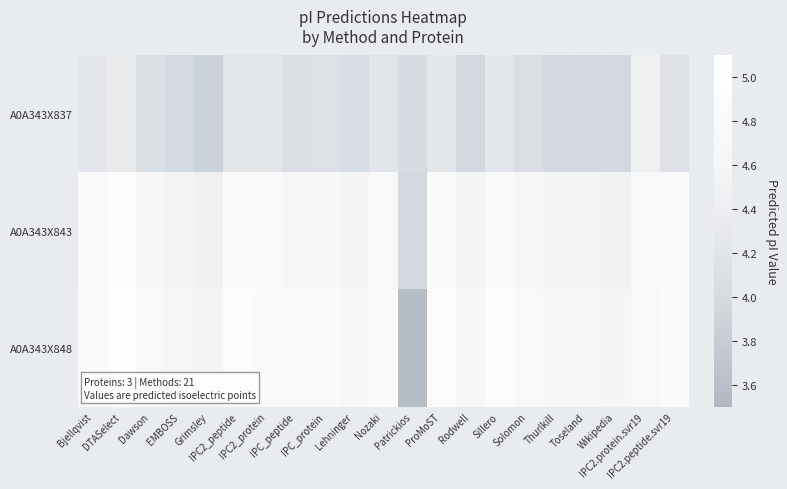

Reading left to right, what are all the values shown in this chart?

A0A343X837: Bjellqvist=4.3	DTASelect=4.4	Dawson=4.1	EMBOSS=4.0	Grimsley=3.9	IPC2_peptide=4.2	IPC2_protein=4.2	IPC_peptide=4.1	IPC_protein=4.1	Lehninger=4.0	Nozaki=4.2	Patrickios=4.0	ProMoST=4.3	Rodwell=4.0	Sillero=4.3	Solomon=4.1	Thurlkill=4.0	Toseland=4.0	Wikipedia=4.0	IPC2.protein.svr19=4.5	IPC2.peptide.svr19=4.2
A0A343X843: Bjellqvist=4.8	DTASelect=4.9	Dawson=4.6	EMBOSS=4.5	Grimsley=4.5	IPC2_peptide=4.8	IPC2_protein=4.8	IPC_peptide=4.6	IPC_protein=4.7	Lehninger=4.6	Nozaki=4.7	Patrickios=4.0	ProMoST=4.8	Rodwell=4.5	Sillero=4.8	Solomon=4.6	Thurlkill=4.5	Toseland=4.5	Wikipedia=4.5	IPC2.protein.svr19=4.8	IPC2.peptide.svr19=4.8
A0A343X848: Bjellqvist=4.9	DTASelect=5.0	Dawson=4.7	EMBOSS=4.6	Grimsley=4.6	IPC2_peptide=4.9	IPC2_protein=4.8	IPC_peptide=4.7	IPC_protein=4.8	Lehninger=4.7	Nozaki=4.8	Patrickios=3.6	ProMoST=4.9	Rodwell=4.6	Sillero=4.9	Solomon=4.7	Thurlkill=4.6	Toseland=4.6	Wikipedia=4.6	IPC2.protein.svr19=4.7	IPC2.peptide.svr19=4.9